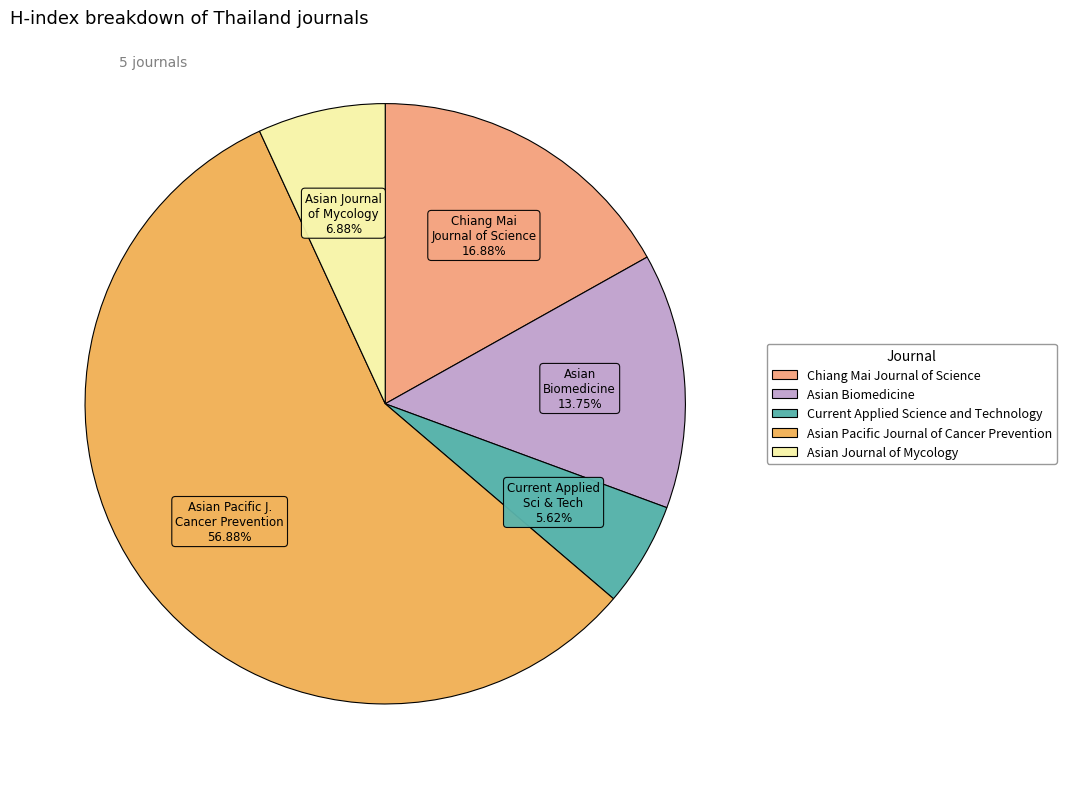

To the nearest percent, what percentage of the pie is Current Applied Science and Technology?

6%